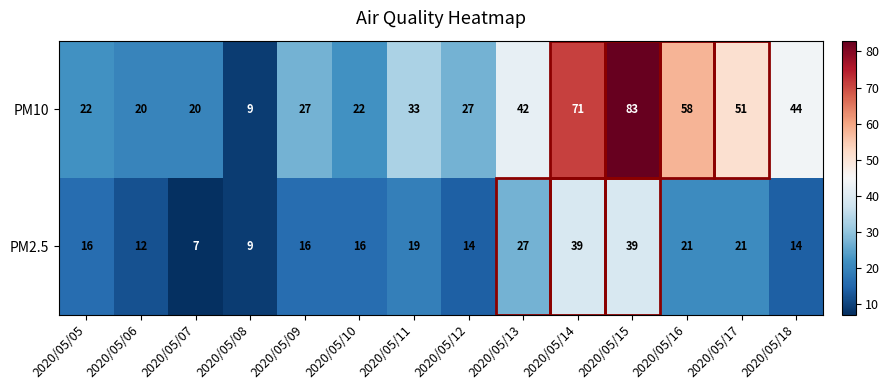

What is the difference between the maximum and minimum values in the PM2.5 series?

32